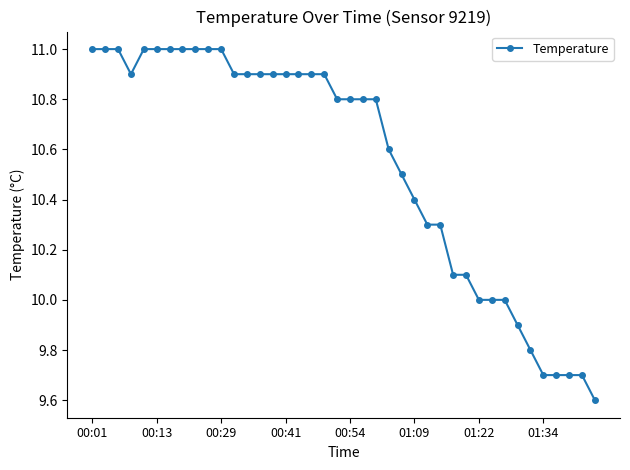

What is the sum of all values?

421.7